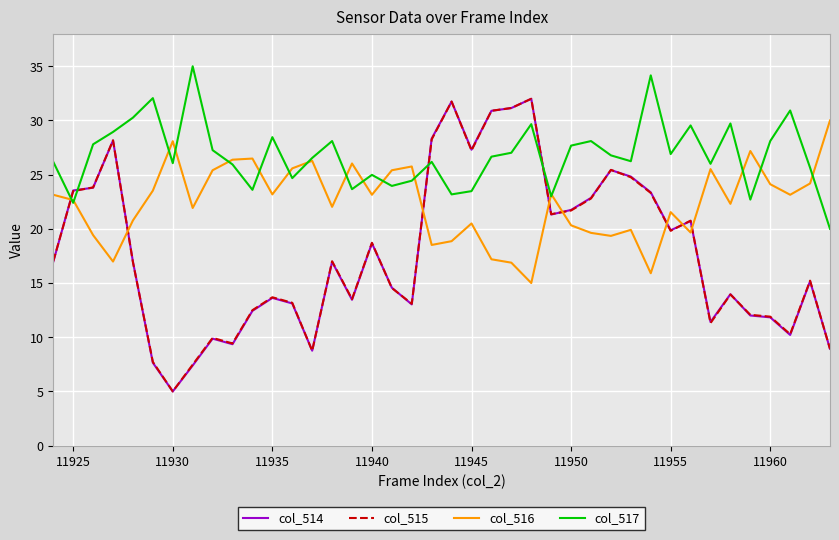

What is the difference between the maximum and minimum values in the col_517 series?

15.0